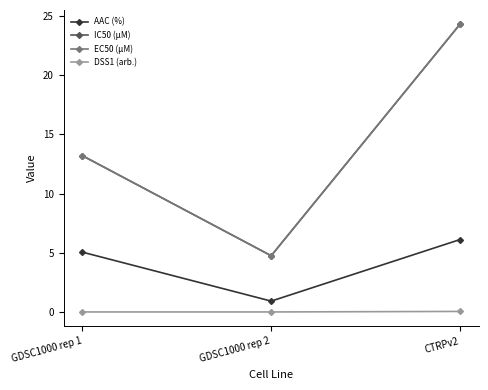

At which category does the chart reach its minimum across all series?

GDSC1000 rep 1